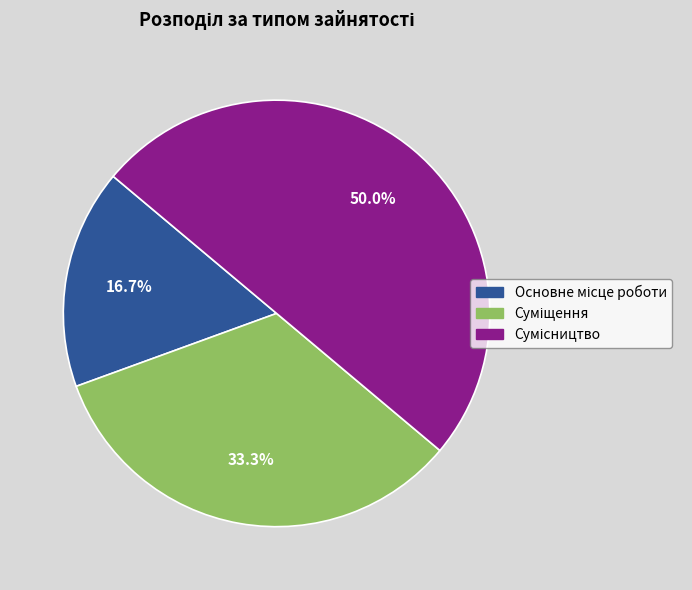

To the nearest percent, what is the difference between the largest and smallest slice percentages?

33%